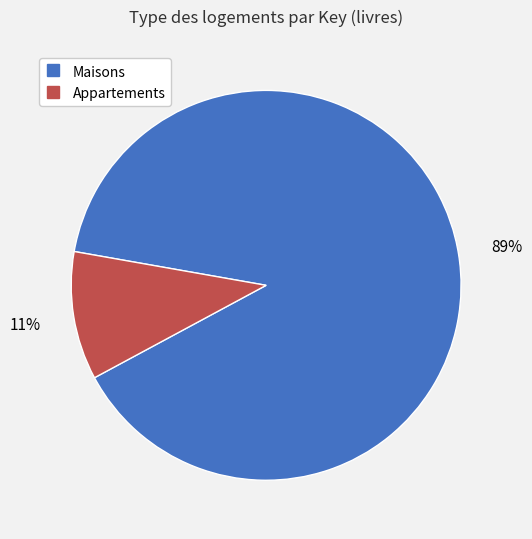

Is there a majority slice in this chart?

Yes